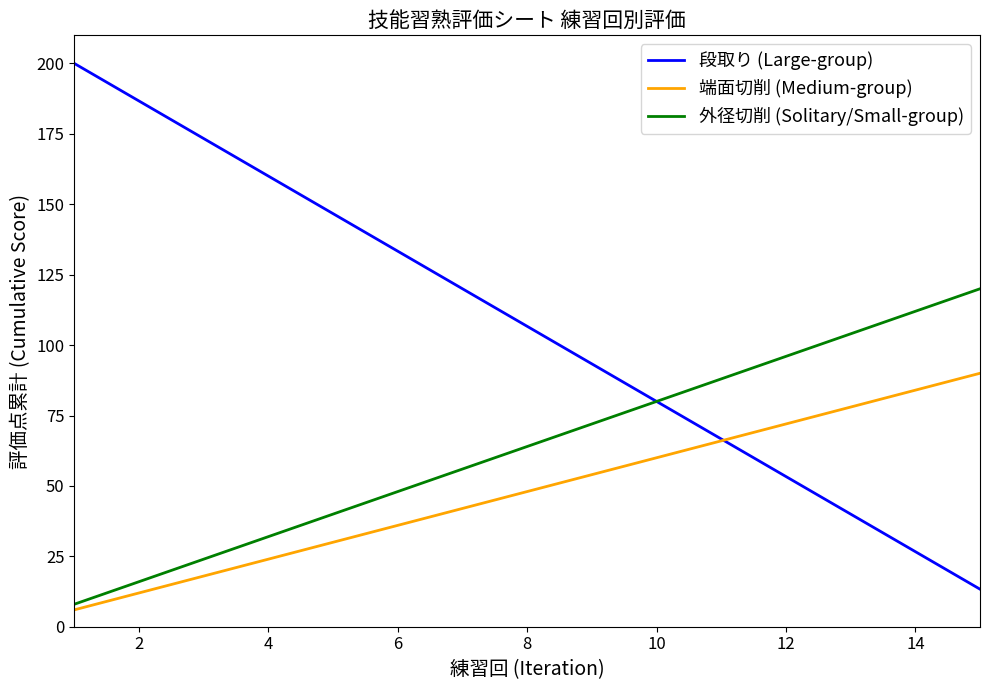

What is the maximum value shown in the chart?

200.0